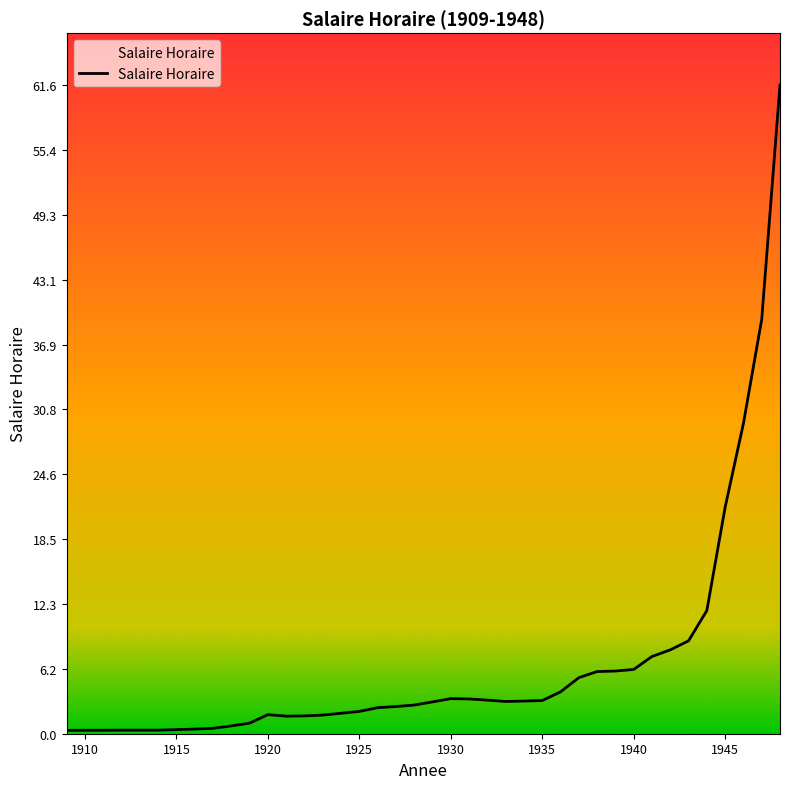

What is the maximum value shown in the chart?

61.6